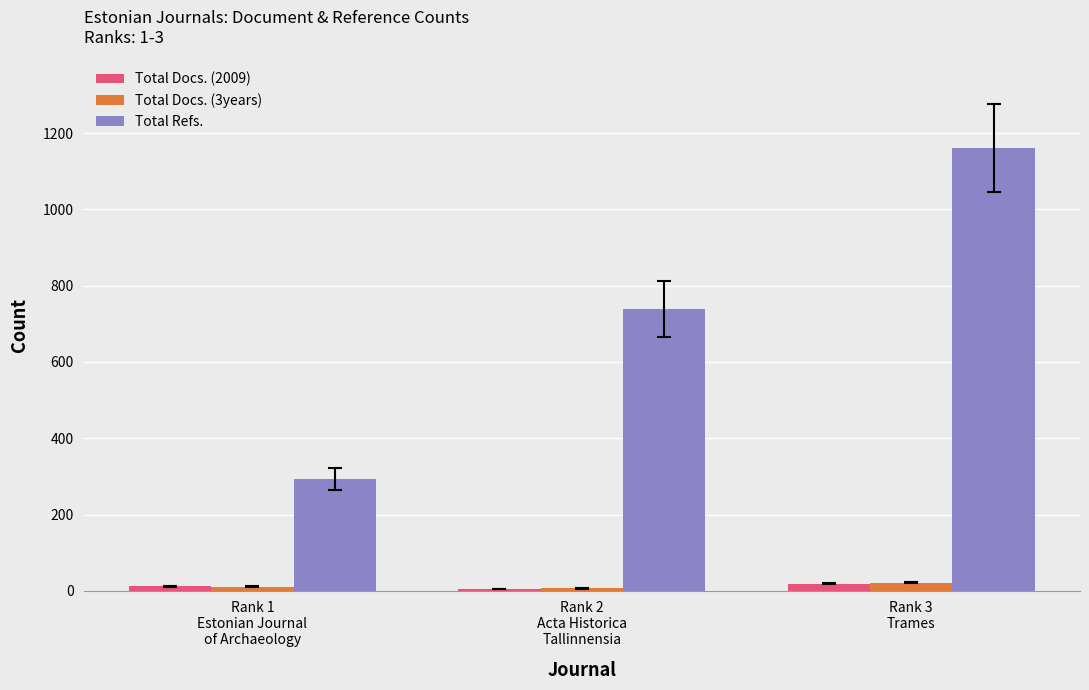

What is the smallest value displayed?

5